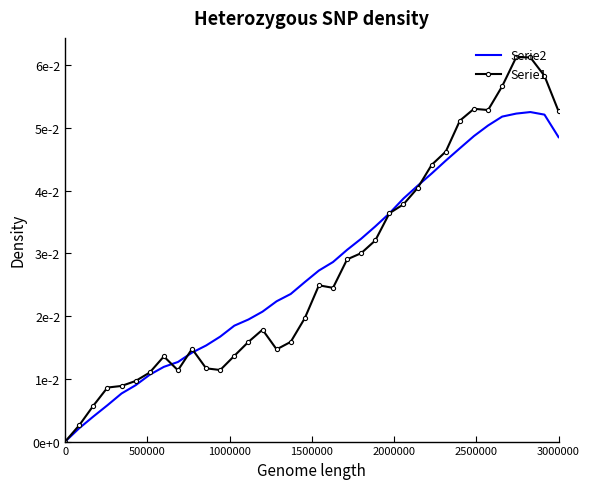

Which series has the widest spread of values?

Serie1